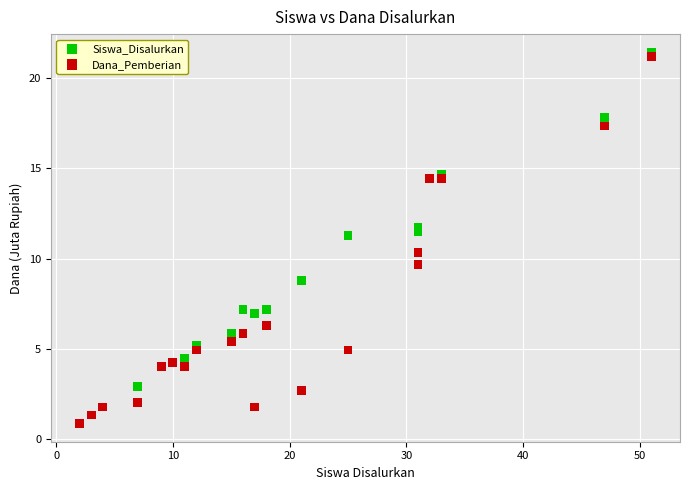

Which series contains the highest Y value?

Siswa_Disalurkan